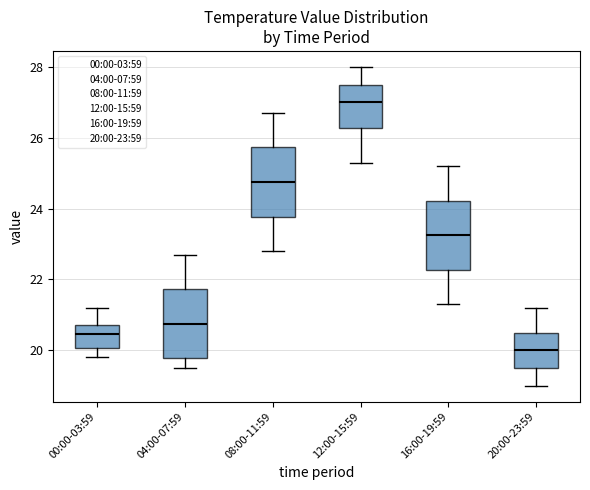

Reading left to right, read every box against the y-axis: the position of its median line, the range the box covers, and the ends of its whiskers. The values are not printed on the chart, so give them approximately, as read against the axis.

00:00-03:59: median 20.4, box 20.0 to 20.8, whiskers 19.8 to 21.2
04:00-07:59: median 20.8, box 19.8 to 21.8, whiskers 19.6 to 22.8
08:00-11:59: median 24.8, box 23.8 to 25.8, whiskers 22.8 to 26.8
12:00-15:59: median 27.0, box 26.2 to 27.6, whiskers 25.4 to 28.0
16:00-19:59: median 23.2, box 22.2 to 24.2, whiskers 21.4 to 25.2
20:00-23:59: median 20.0, box 19.6 to 20.6, whiskers 19.0 to 21.2